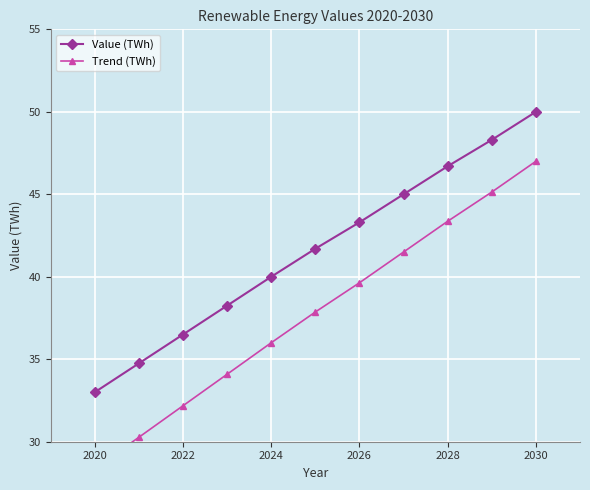

Is it true that Value (TWh) equals 46.7 at 2028?

True